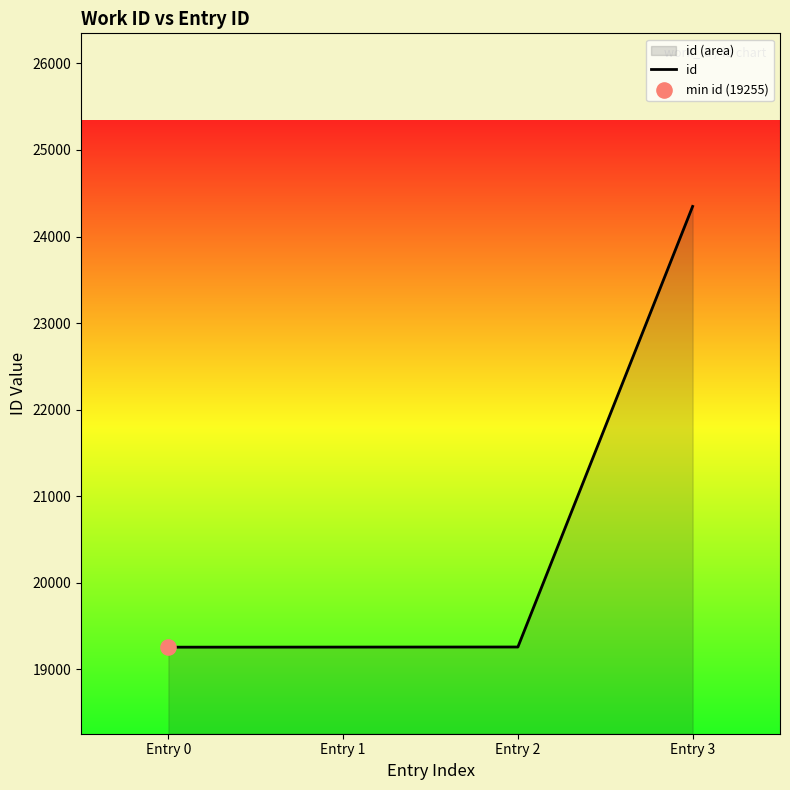

Between Entry 1 and Entry 0, which is larger?

Entry 1